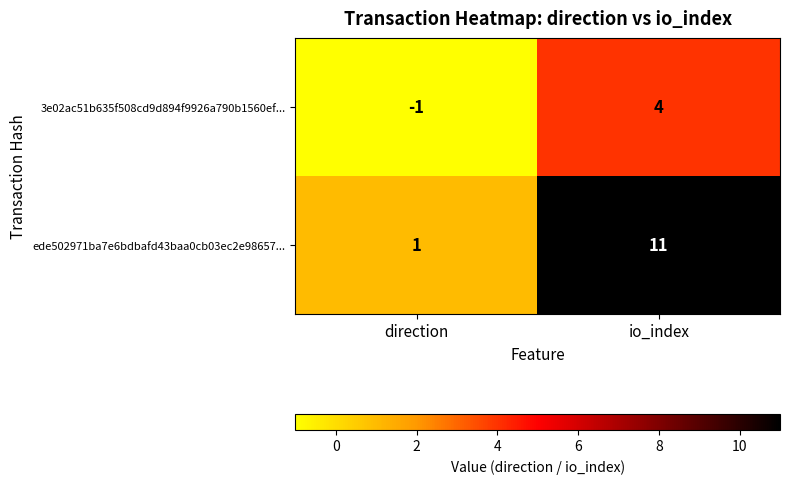

Where is ede502971ba7e6bdbafd43baa0cb03ec2e98657... nearest to the value 6?

direction